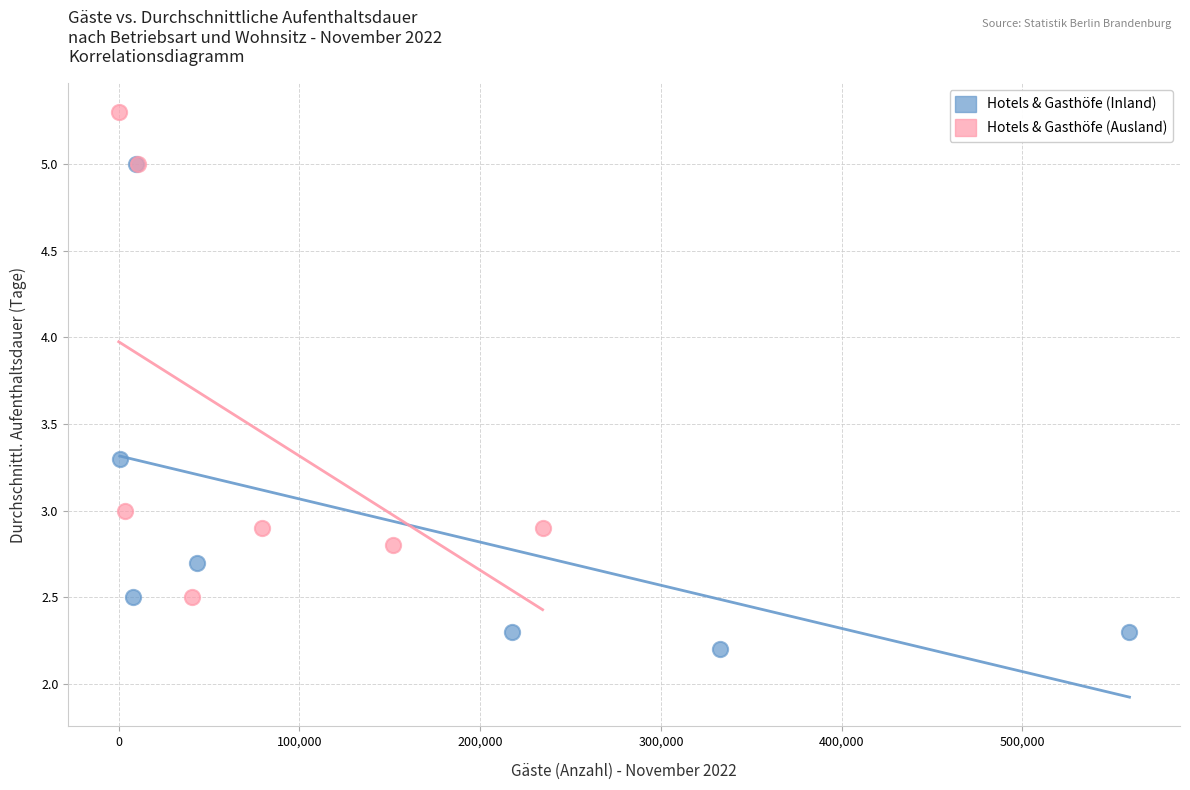

Which series contains the lowest Y value?

Hotels & Gasthöfe (Inland)